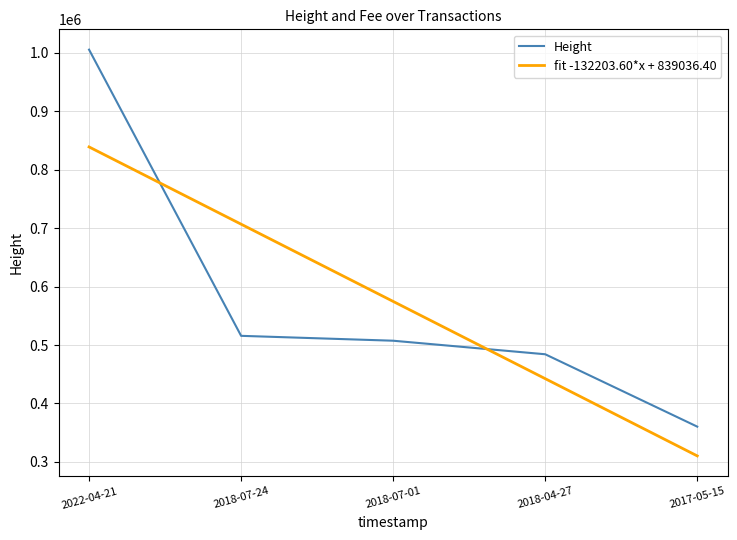

The value of Height at 2018-07-01 is 507366.0. True or false?

True